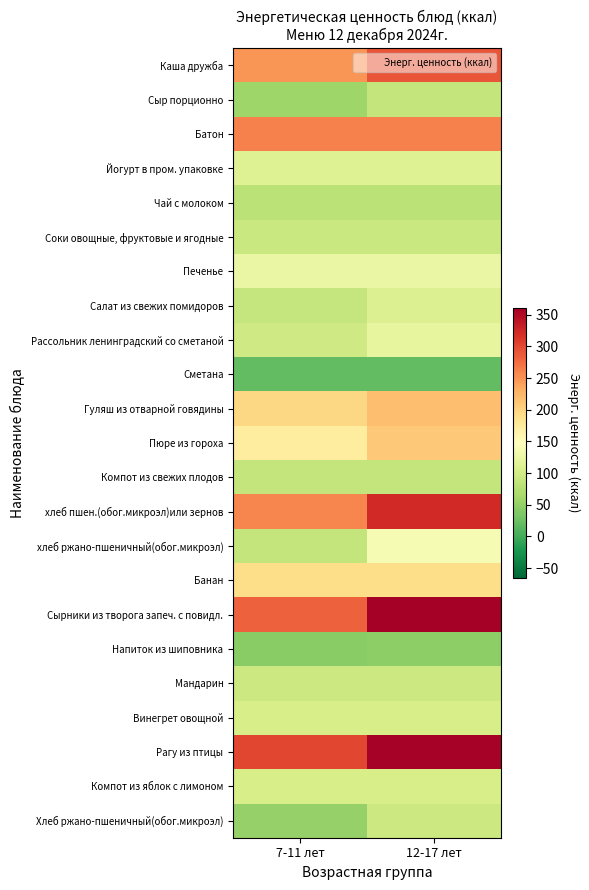

At which category does the chart reach its minimum across all series?

7-11 лет